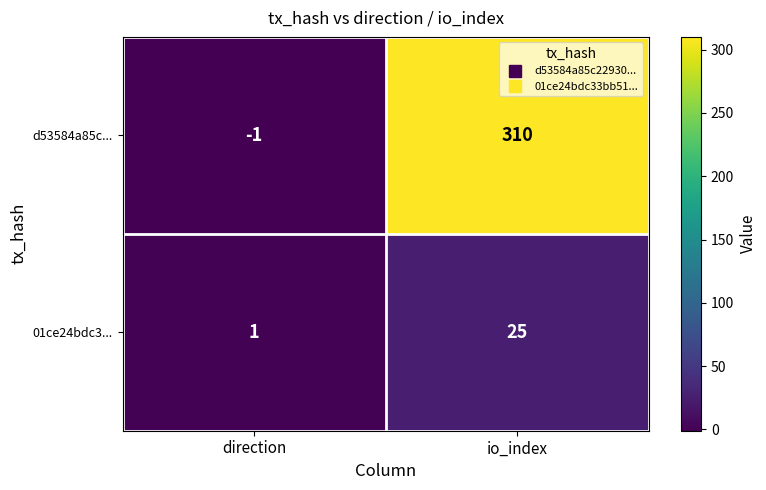

What is the difference between the maximum and minimum values in the 01ce24bdc3... series?

24